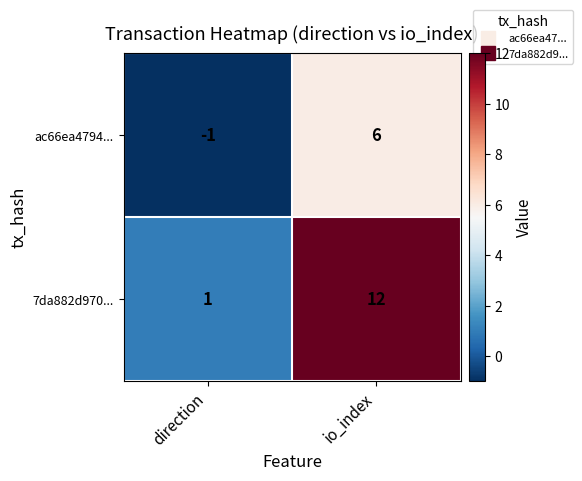

Between direction and io_index, which series saw the biggest shift?

7da882d970...